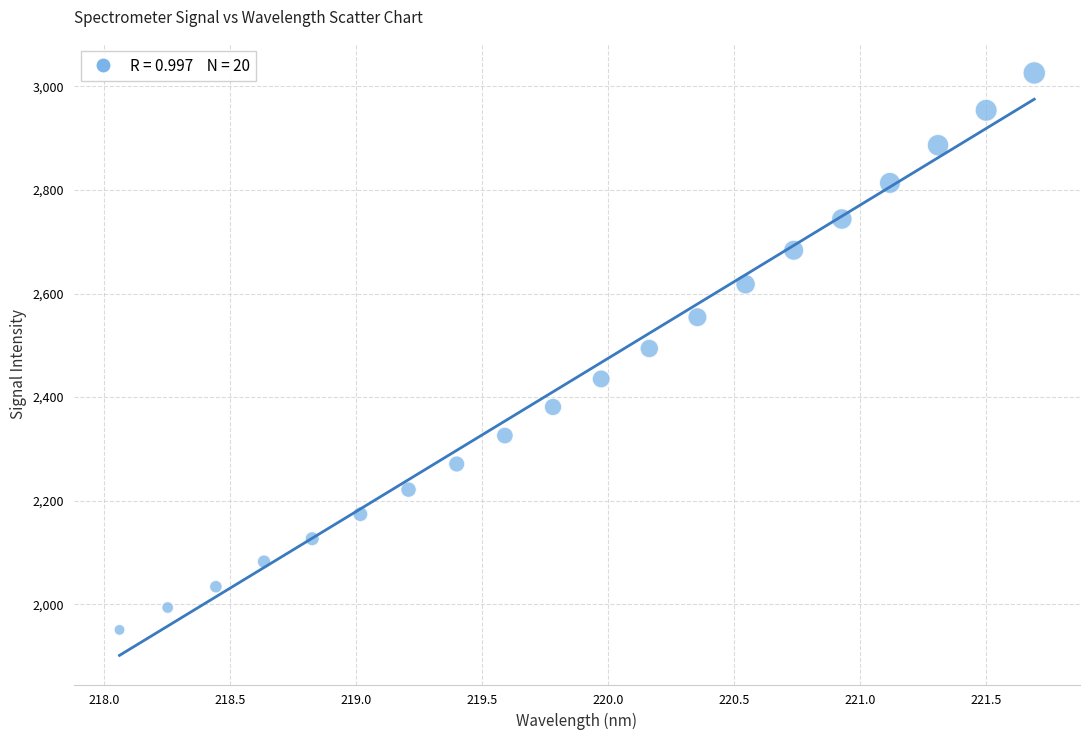

What is the range of X values (max minus min)?

3.6